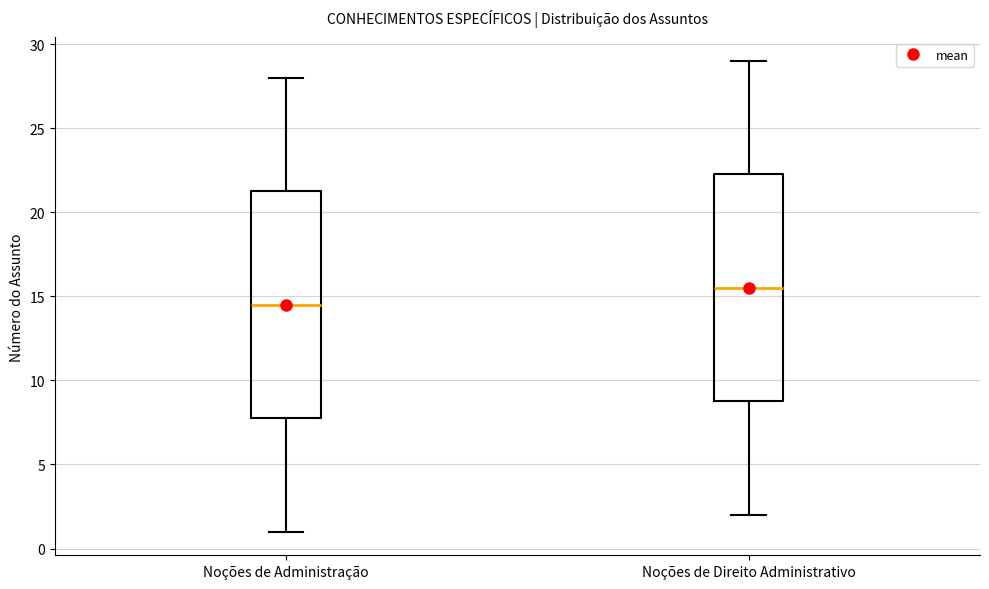

Which box has the highest median line?

Noções de Direito Administrativo